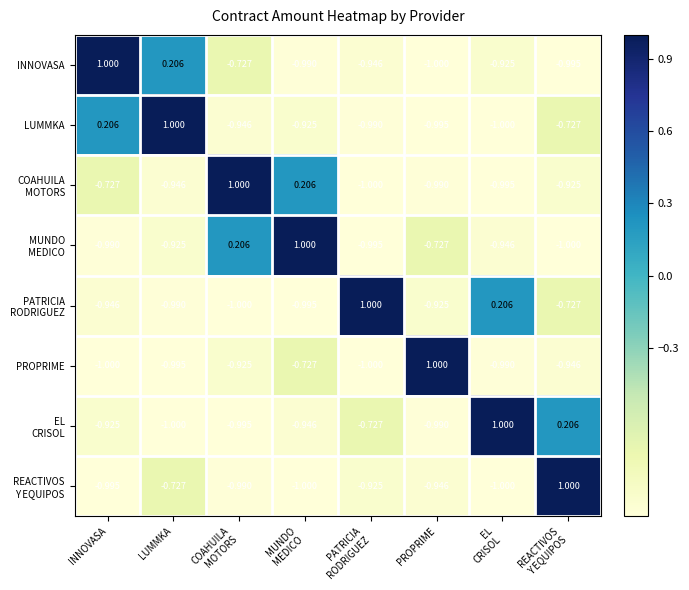

Count the number of data series in this chart.

8